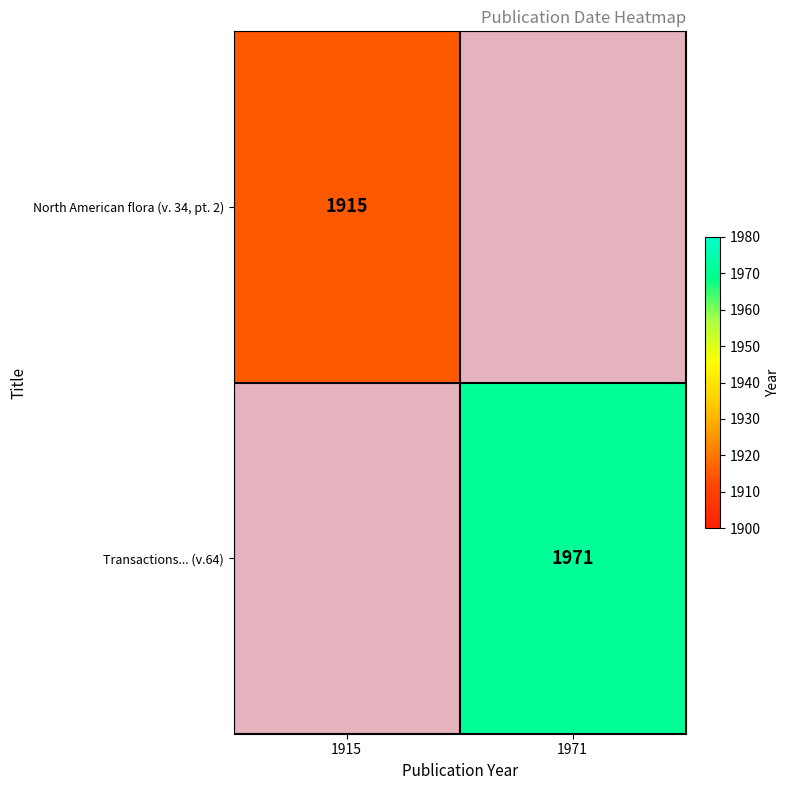

What is the highest value of the North American flora (v. 34, pt. 2) series?

1915